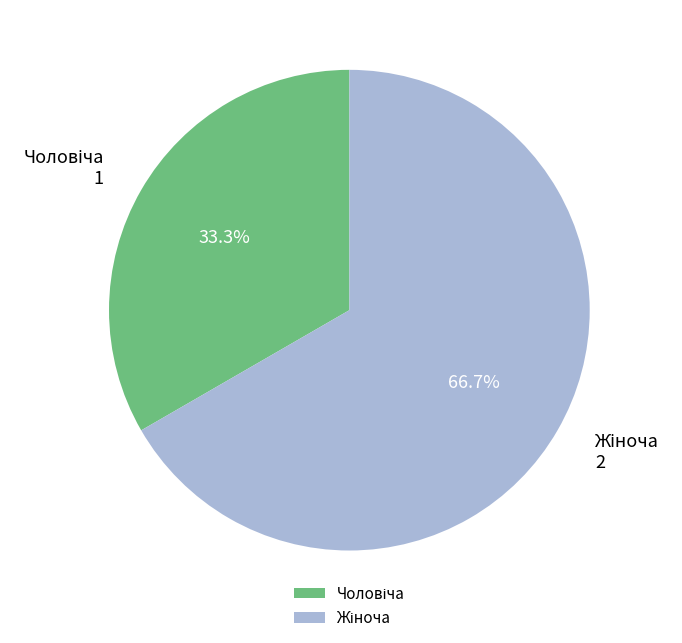

Does any single category account for the majority?

Yes